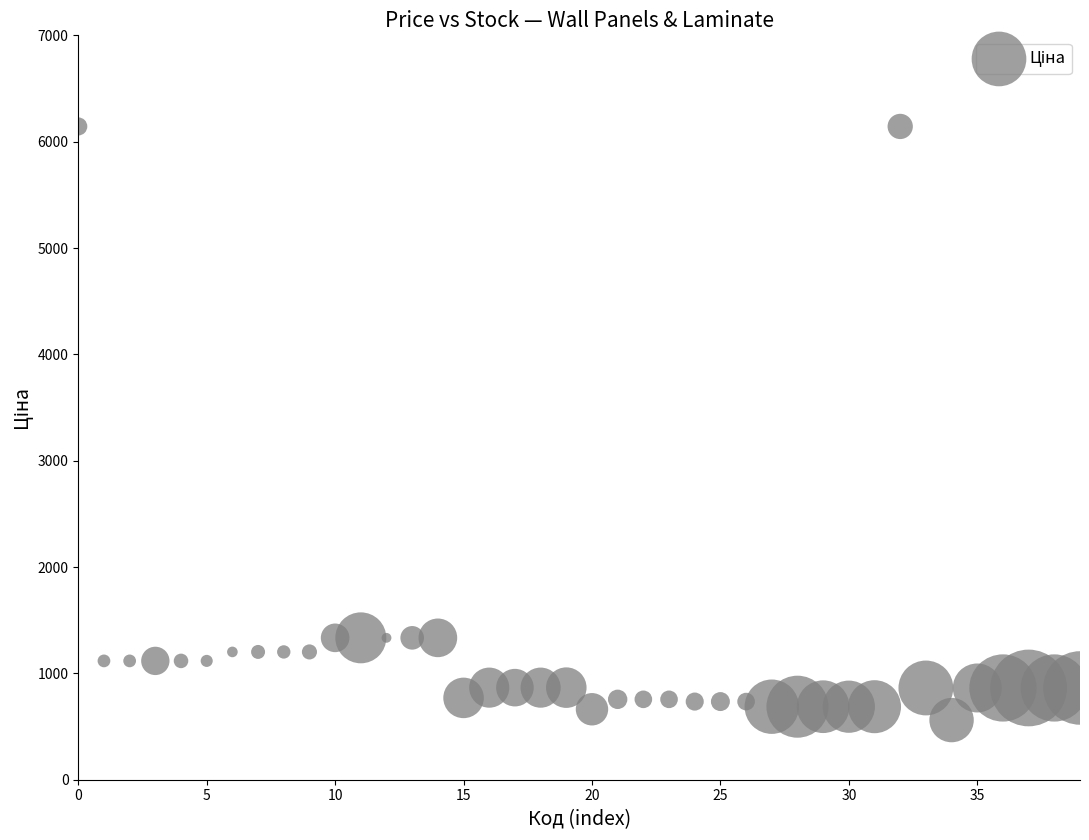

What is the range of Y values (max minus min)?

5582.4